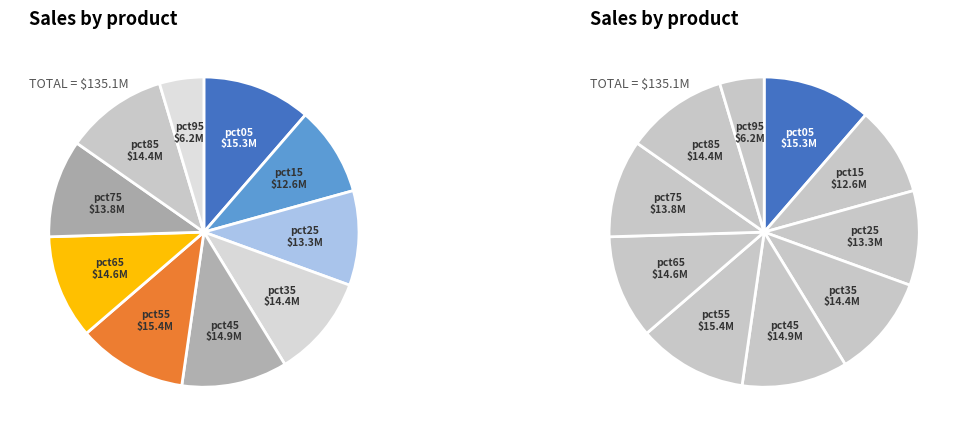

To the nearest percent, what is the average slice percentage?

10%